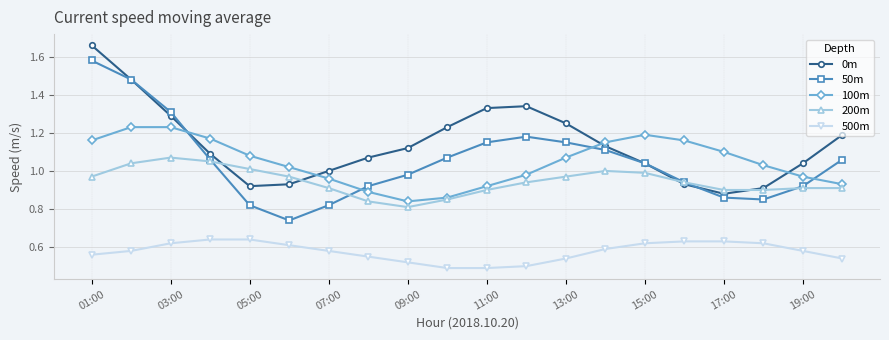

At how many categories does at least one series exceed 0?

20